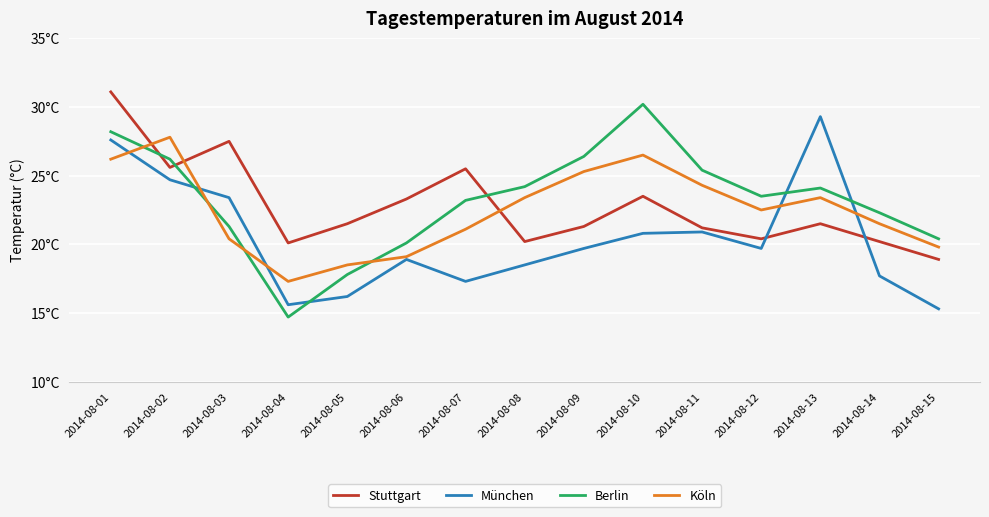

Does the chart have visible grid lines?

Yes